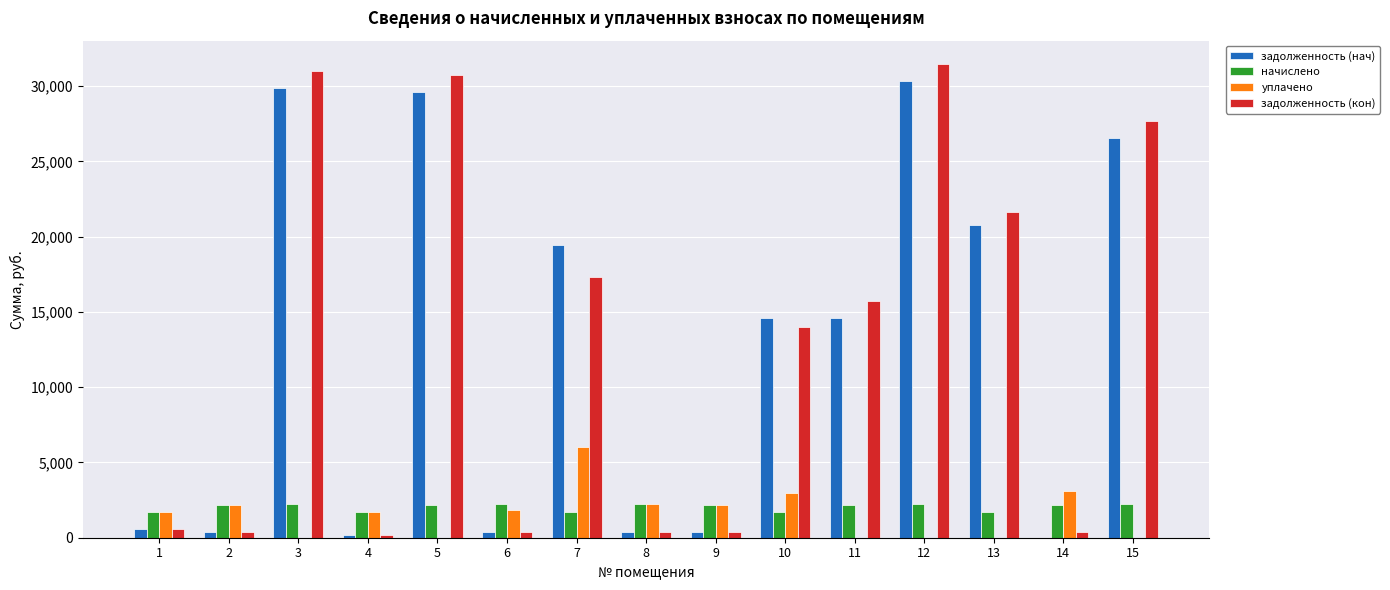

Which series has the largest range (max minus min)?

задолженность (кон)